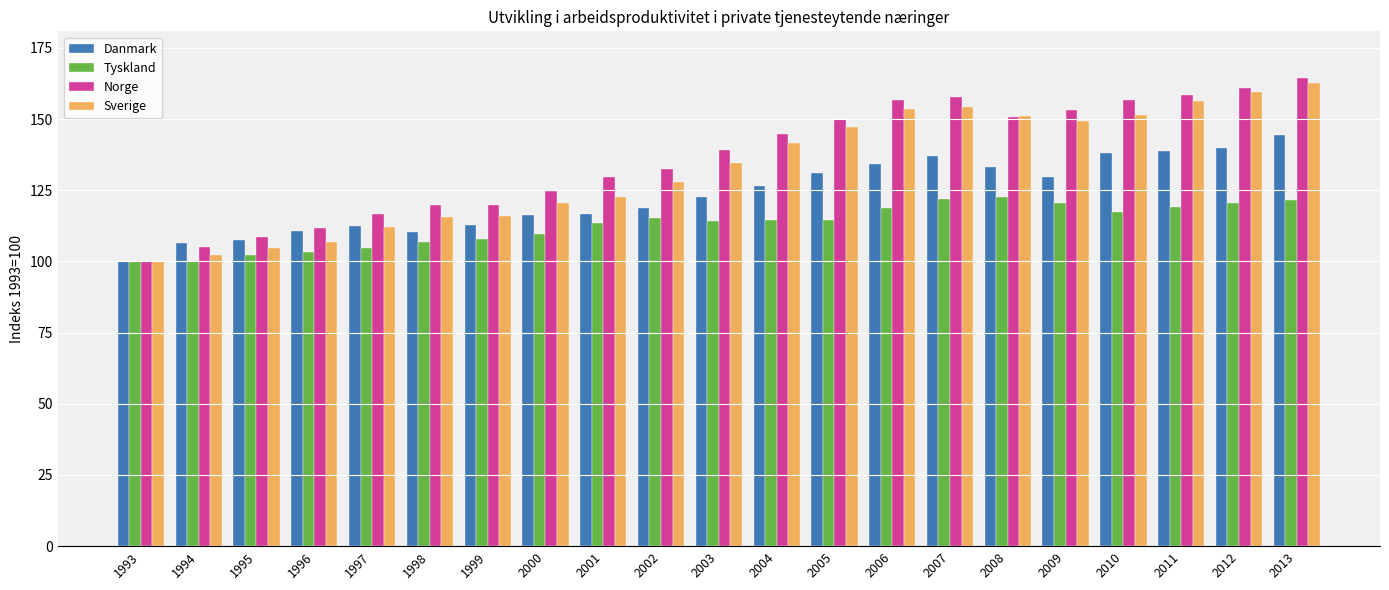

How many data points in Norge are above 139?

11